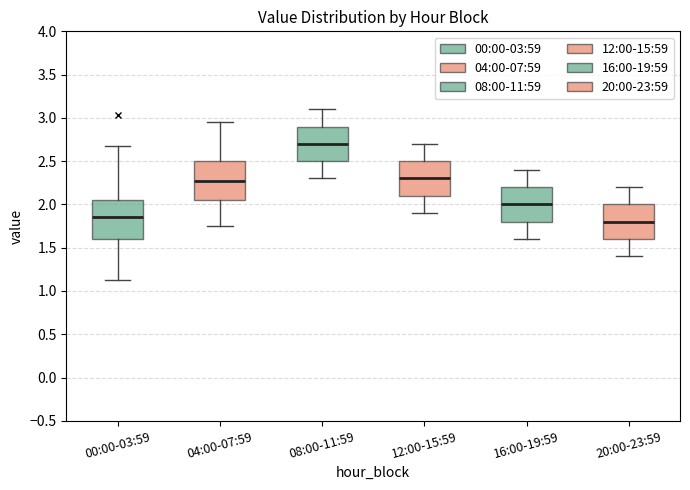

Which box's median line is the lowest?

20:00-23:59